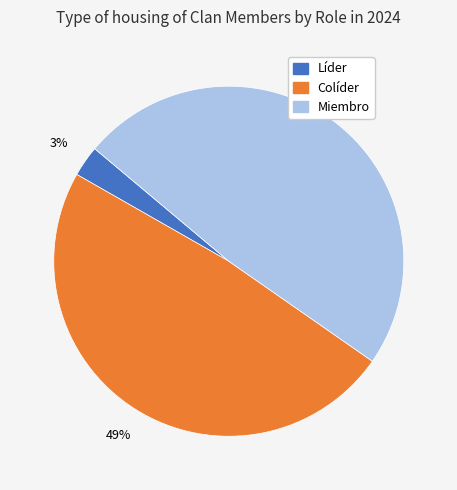

Between Miembro and Líder, which is larger?

Miembro